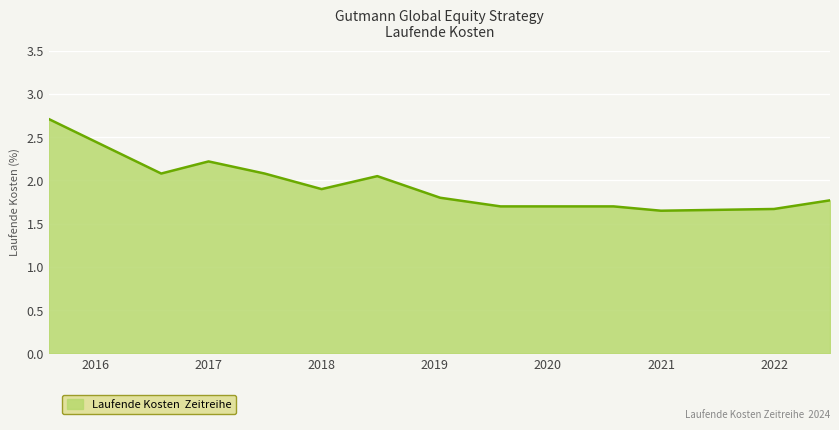

How many distinct data groups are displayed?

1